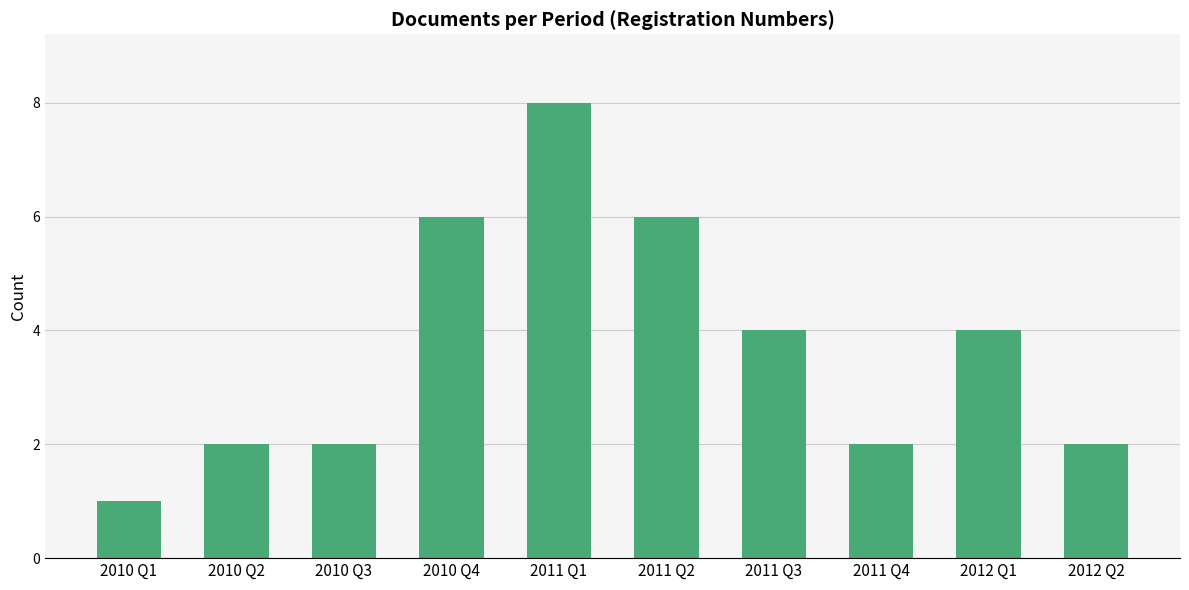

What is the label of the 9th bar from the left?

2012 Q1